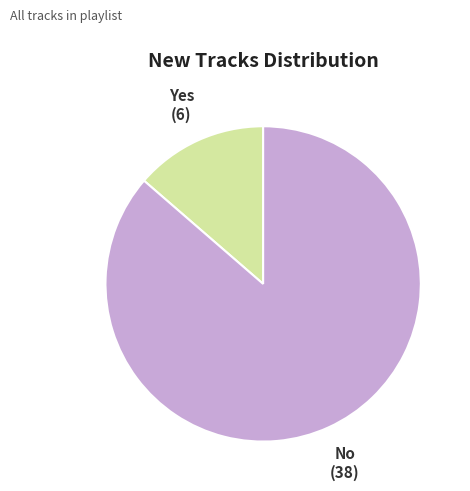

Does Yes account for over 50% of the chart?

No